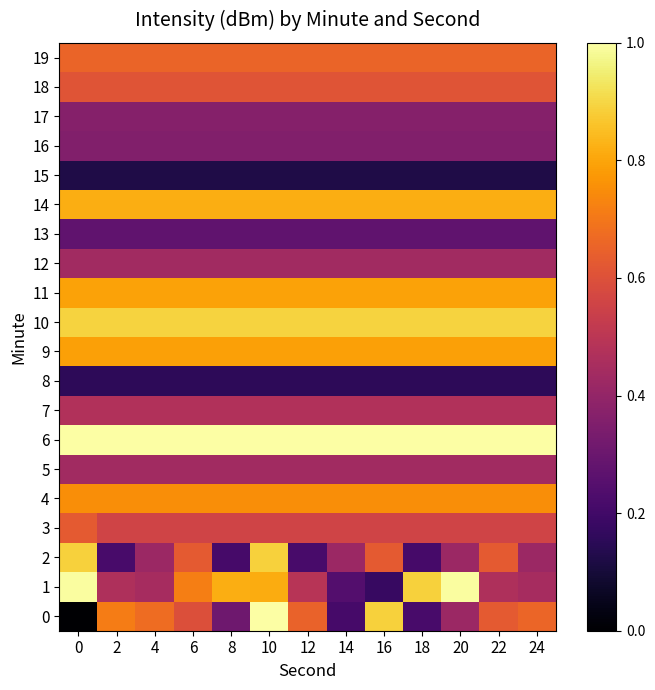

Which series has the largest total across all categories?

6